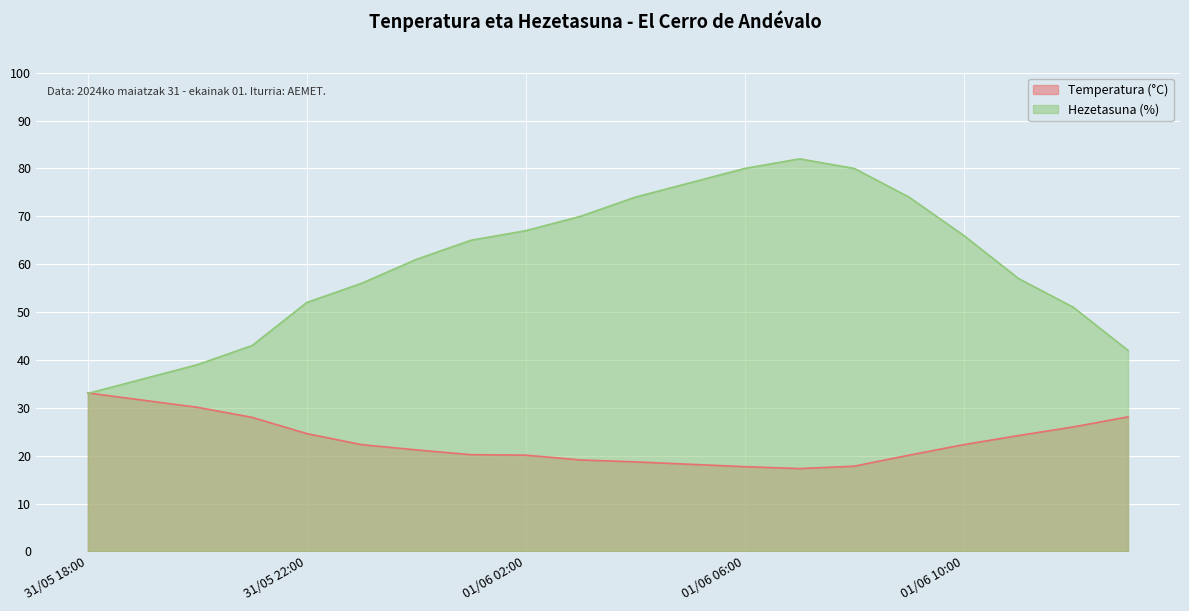

What is the average value of the Temperatura (°C) series?

23.0